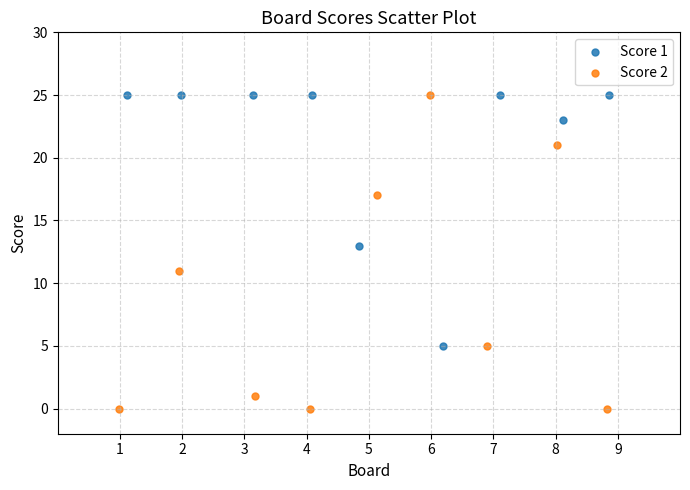

Which series reaches the minimum Y coordinate?

Score 2